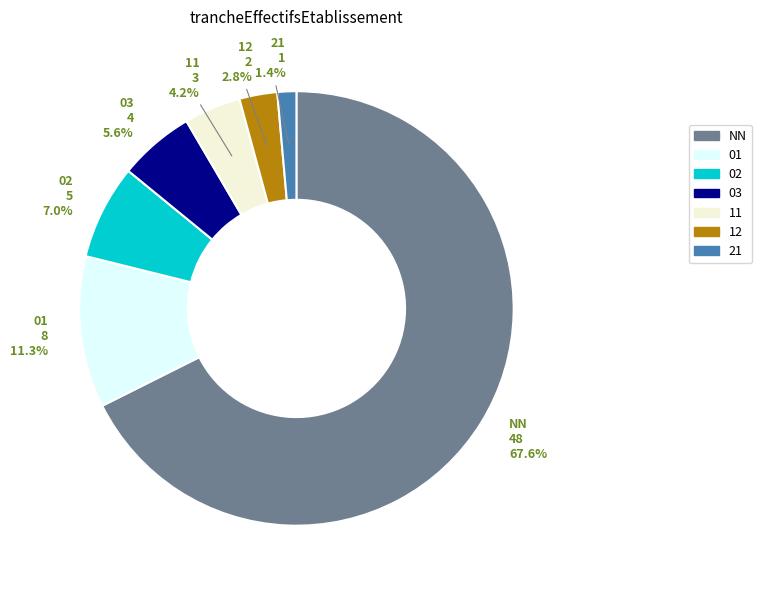

Between 12 and 01, which is larger?

01